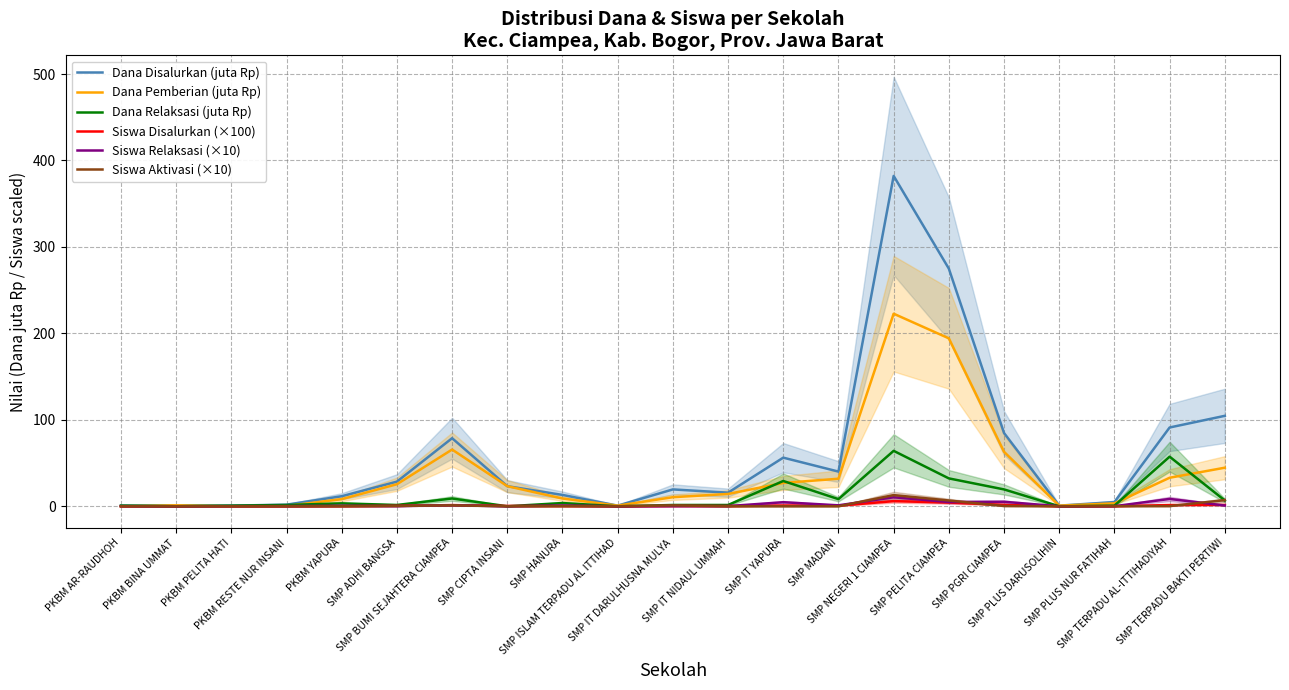

Which series has the largest total across all categories?

Dana Disalurkan (juta Rp)